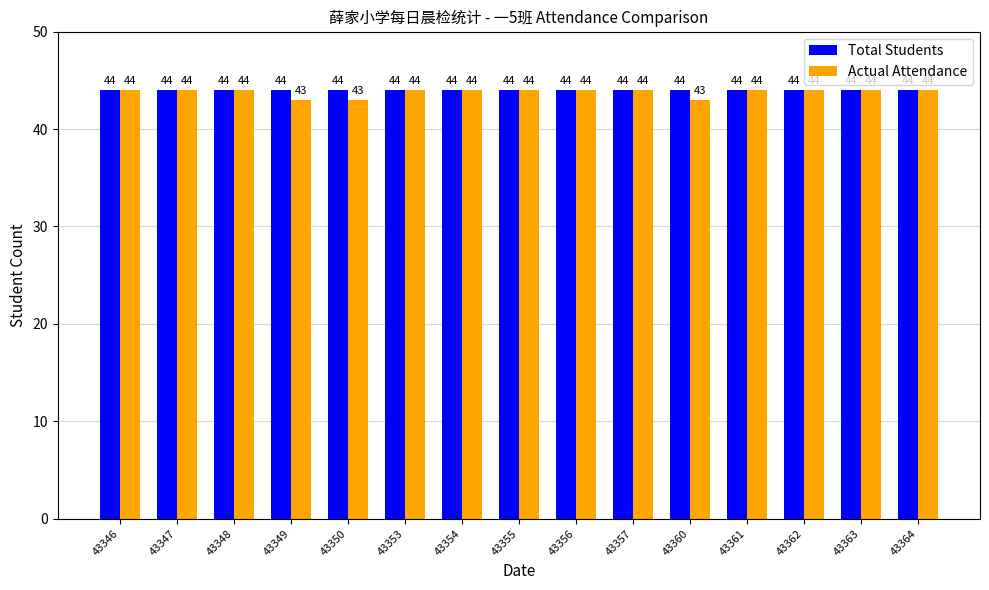

Reading left to right, what are all the values shown in this chart?

Total Students: 44	44	44	44	44	44	44	44	44	44	44	44	44	44	44
Actual Attendance: 44	44	44	43	43	44	44	44	44	44	43	44	44	44	44